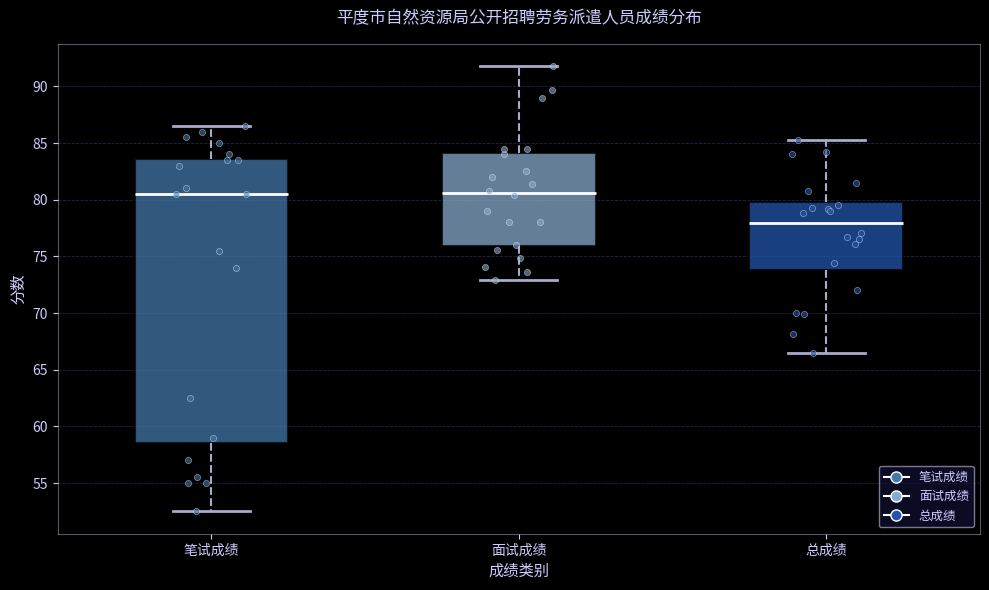

Where does the median line of the box for 笔试成绩 sit on the y-axis? The values are not printed on the chart, so give them approximately, as read against the axis.

80.5